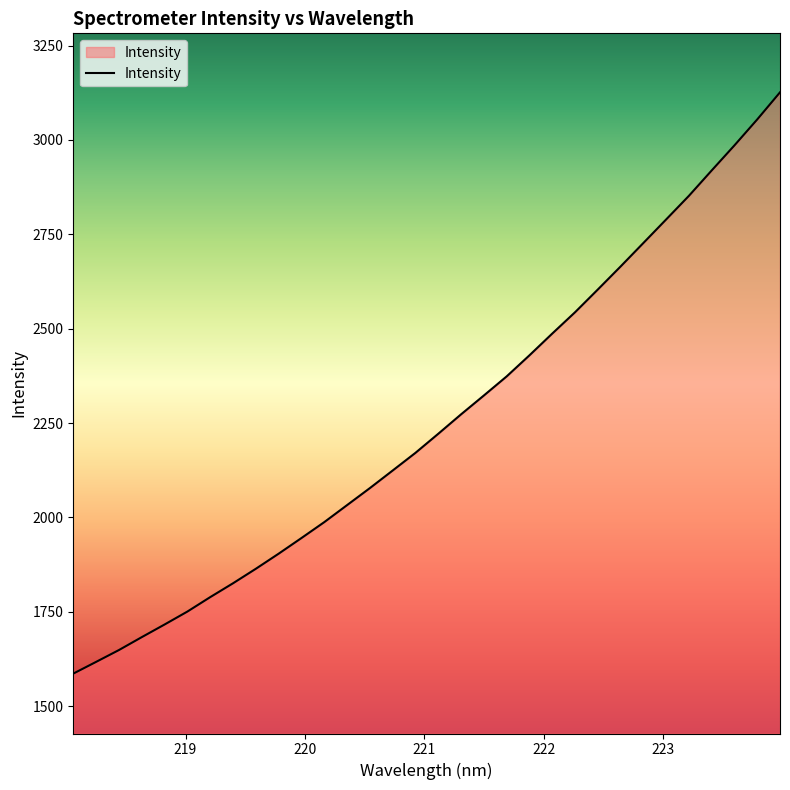

What is the minimum value shown in the chart?

1586.2